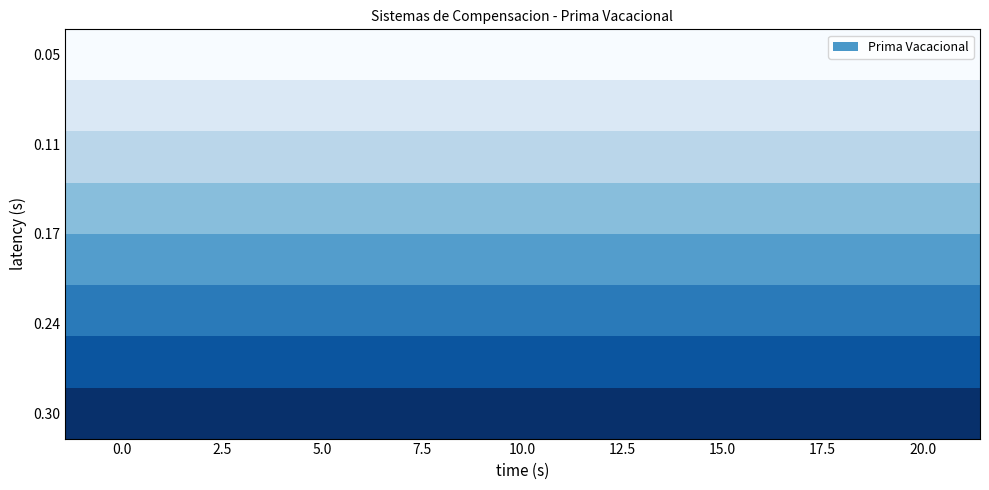

What is the greatest value displayed?

8